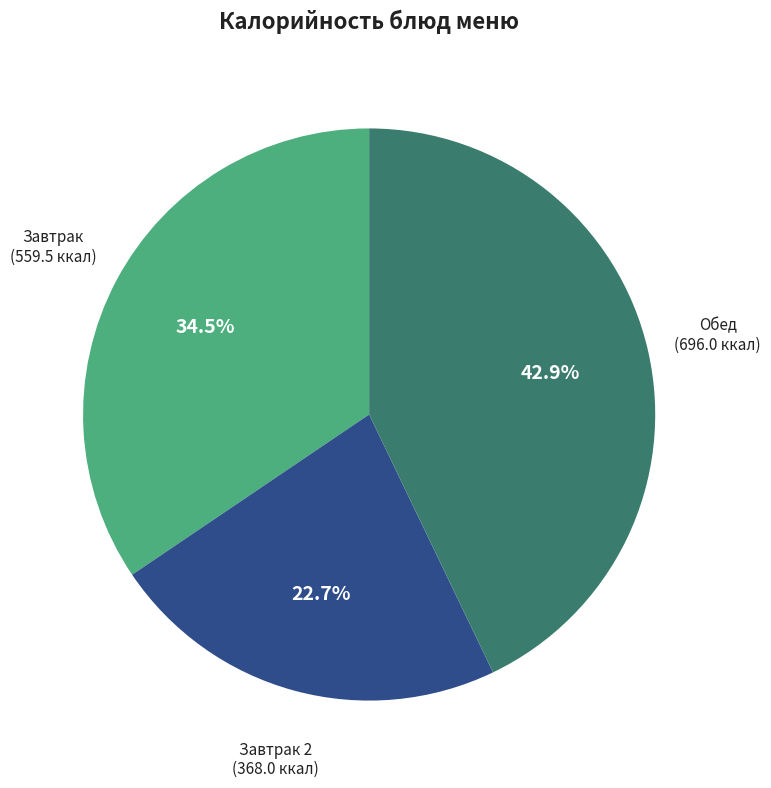

Do Завтрак 2 and Завтрак together represent more than half of the pie?

Yes